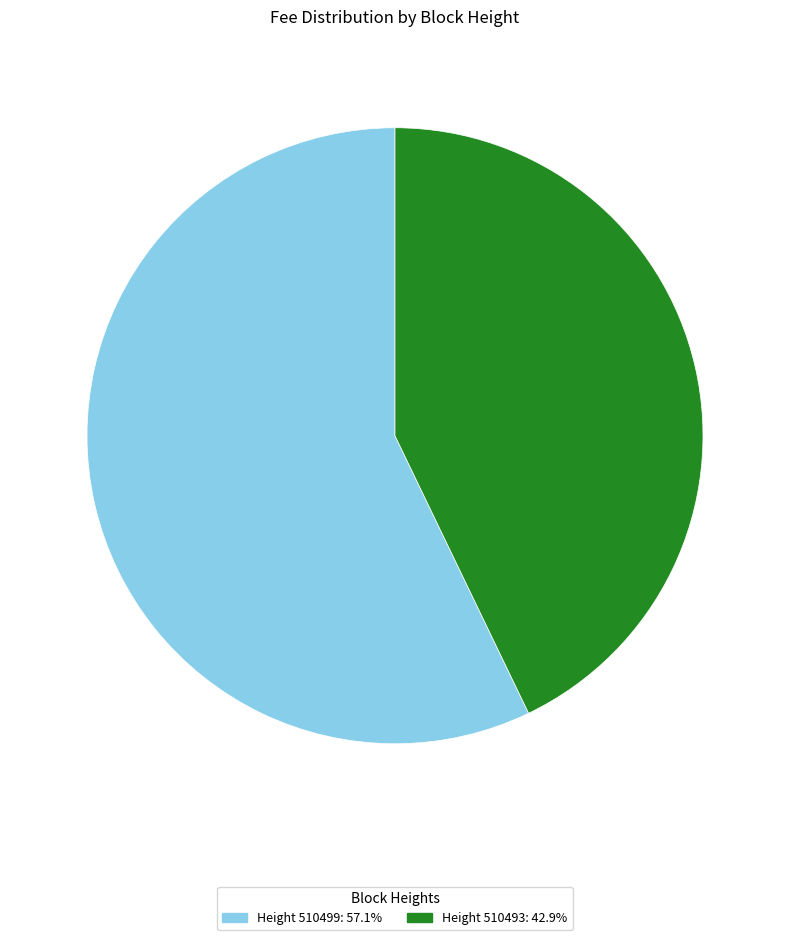

Is there a majority slice in this chart?

Yes